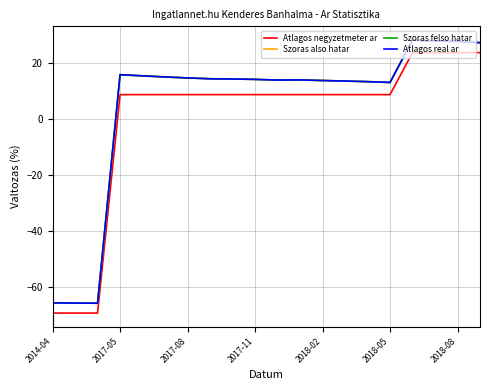

Is this an area chart (filled region under the line)?

No